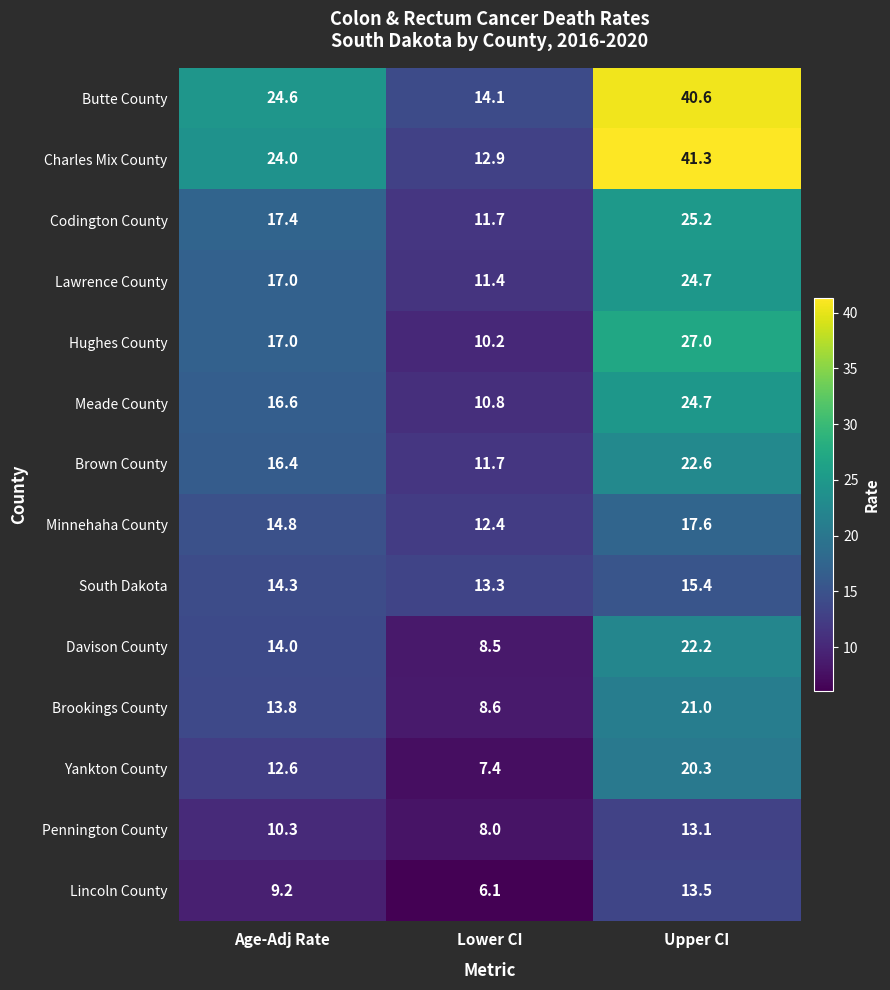

At which label does Yankton County first exceed 12?

Age-Adj Rate